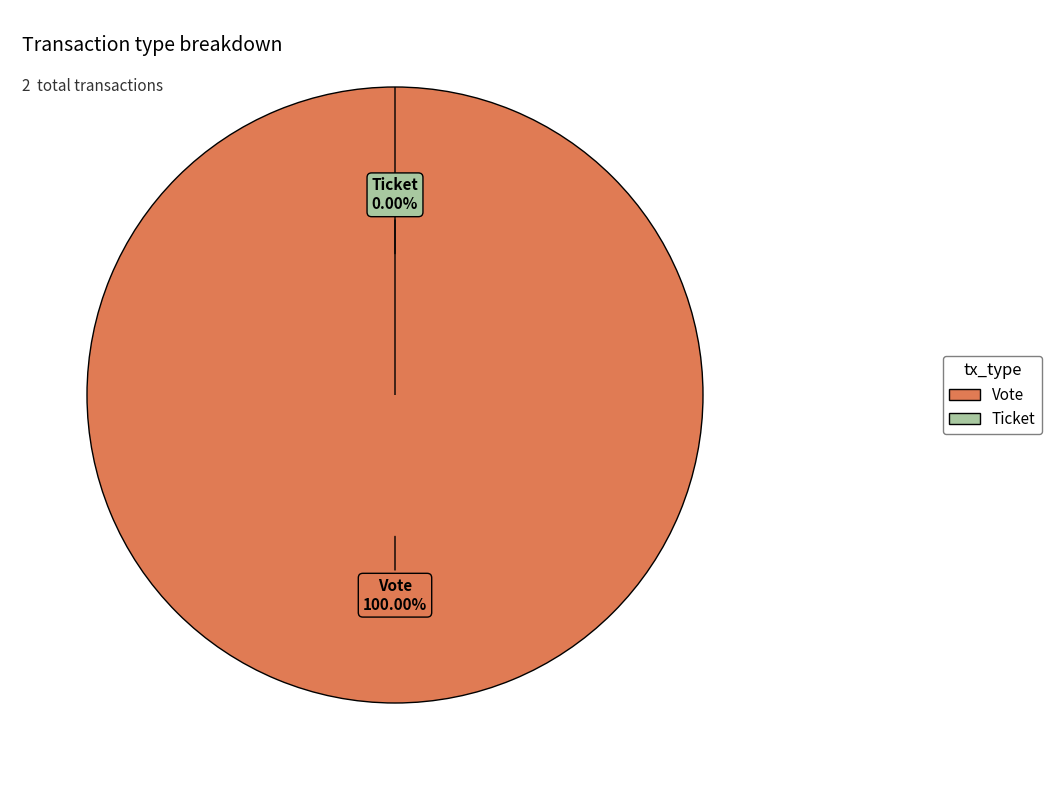

How many slices are in this pie chart?

2